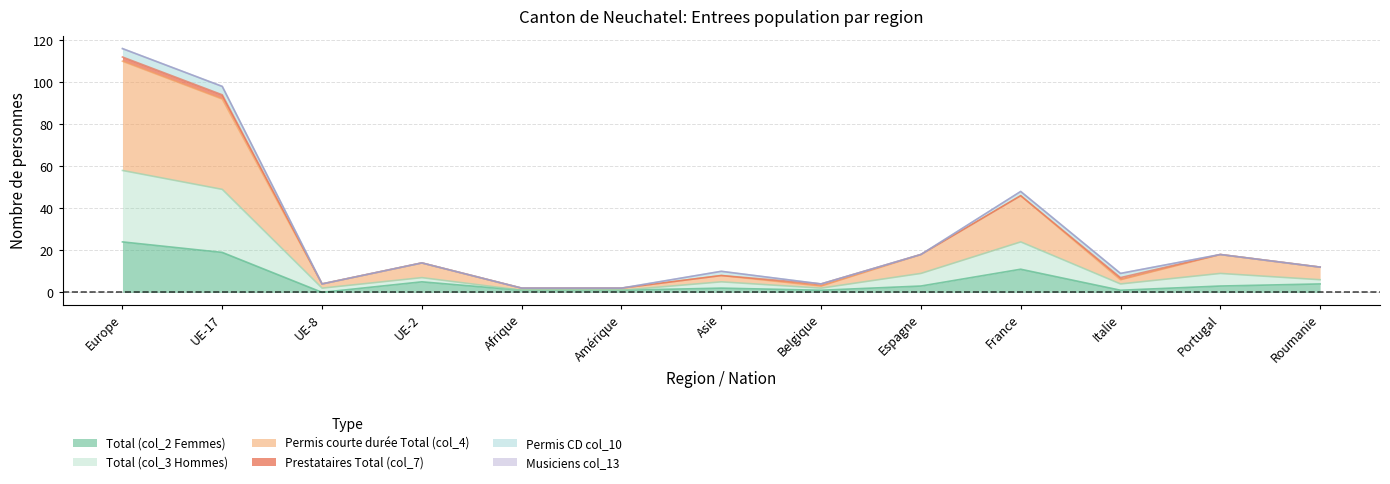

What is the sum of the Total (col_2 Femmes) values at UE-17 and Belgique?

20